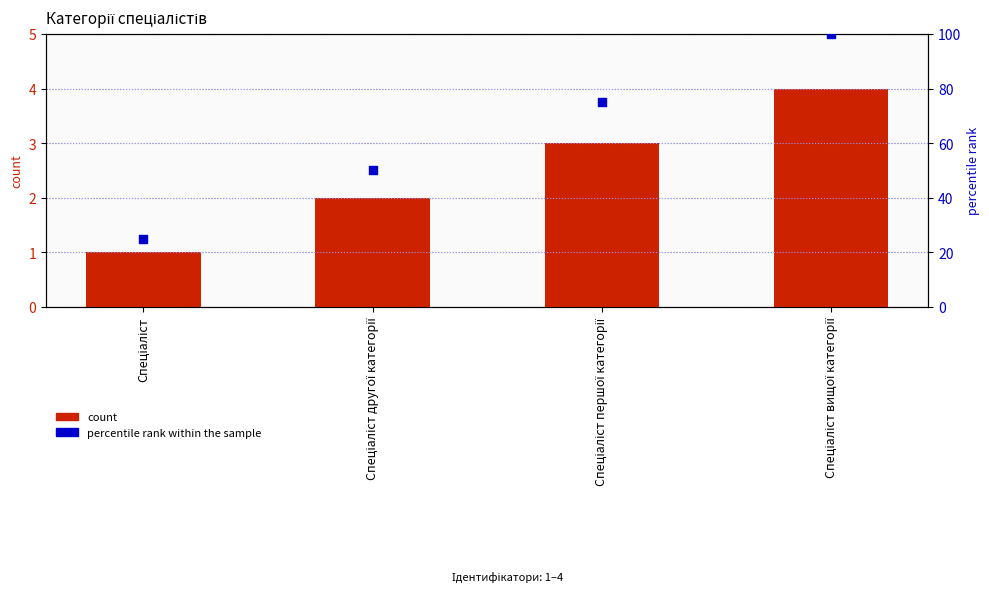

At how many categories does at least one series exceed 62?

2